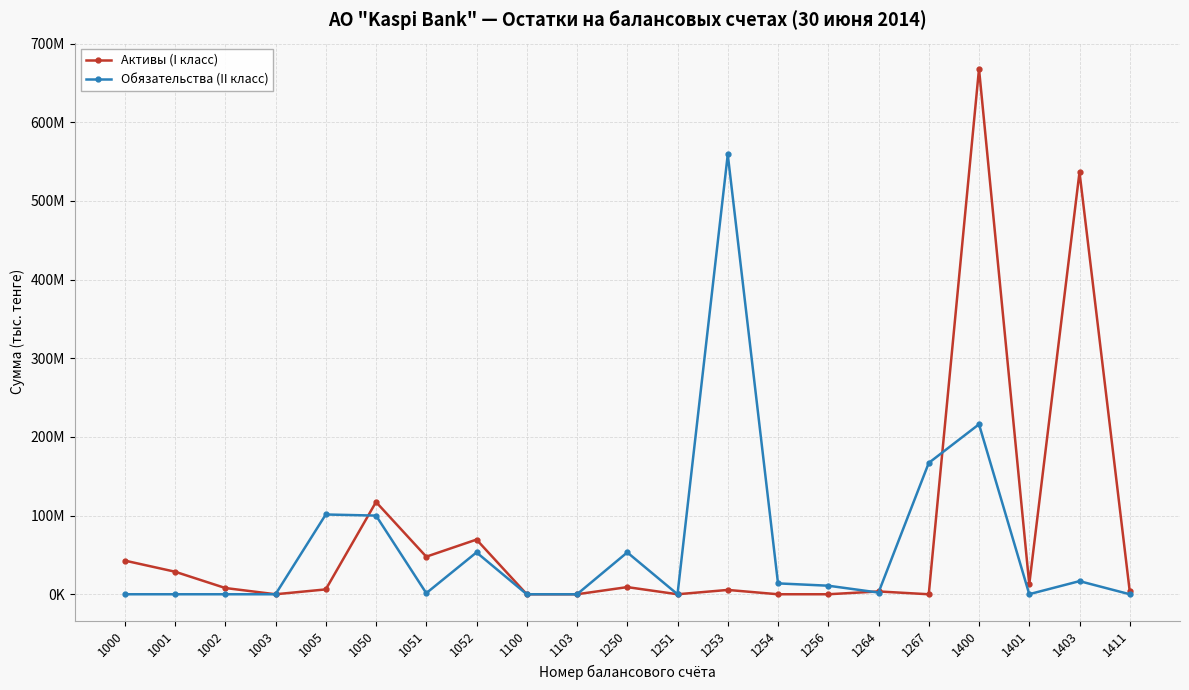

Is this an area chart (filled region under the line)?

No